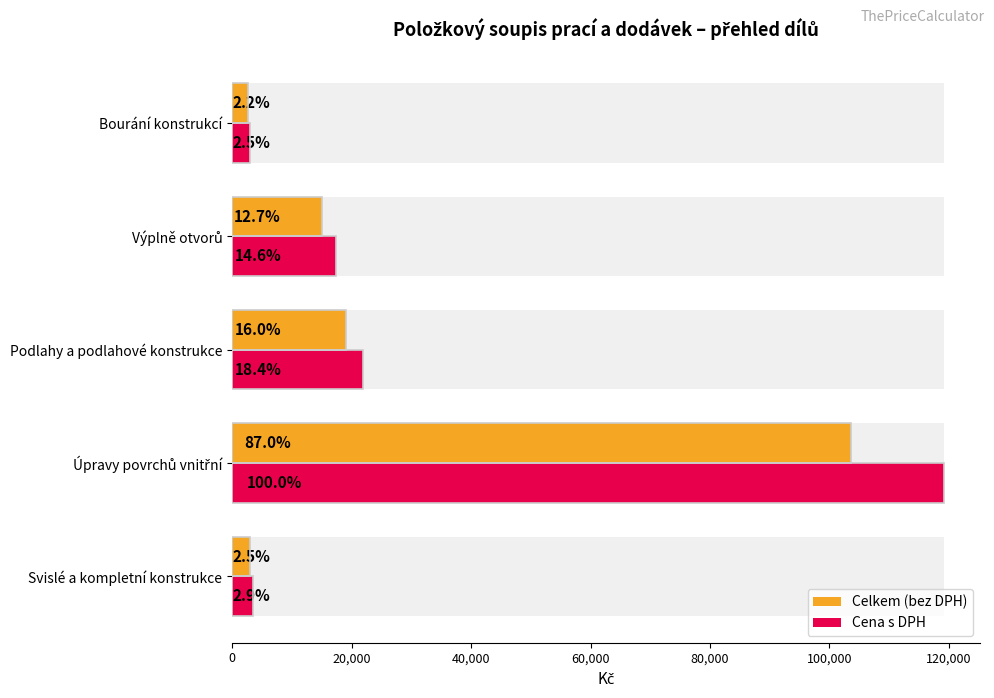

How many bars are there in each group?

2